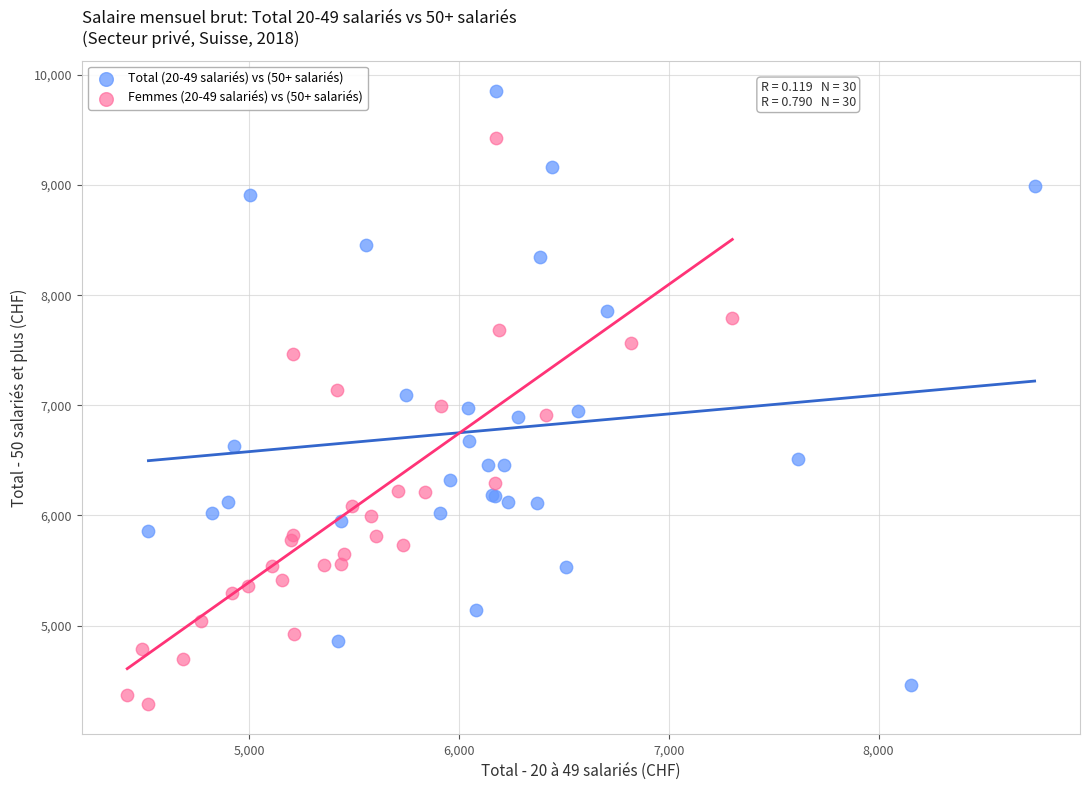

Which series reaches the minimum Y coordinate?

Femmes (20-49 salariés) vs (50+ salariés)